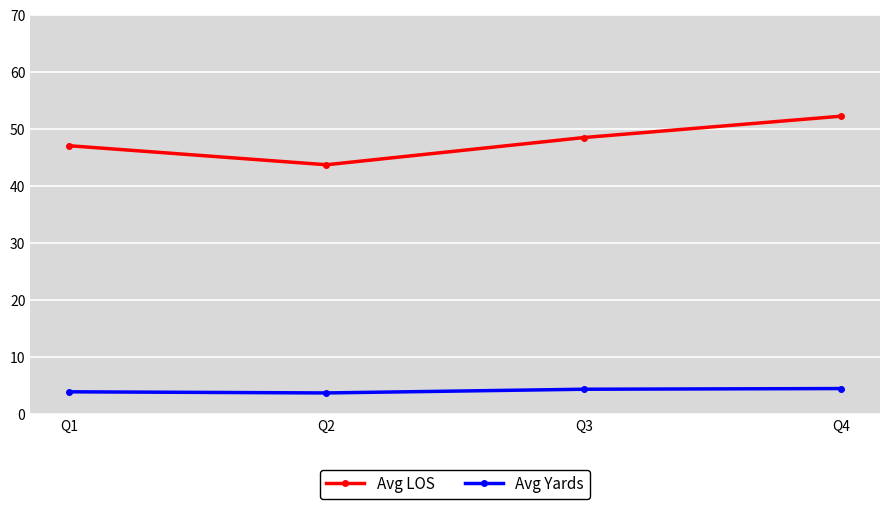

What is the average value of the Avg Yards series?

4.1